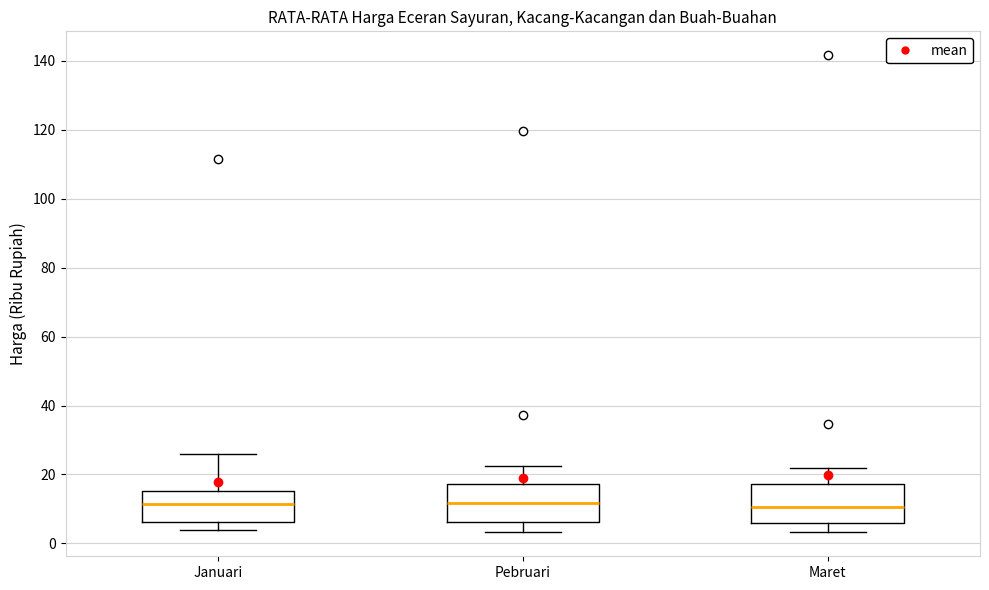

Reading left to right, transcribe this box plot: for each box, give where its median line is, the range the box spans, and where its two whiskers end, as read against the y-axis. The values are not printed on the chart, so give them approximately, as read against the axis.

Januari: median 12, box 6 to 16, whiskers 4 to 26
Pebruari: median 12, box 6 to 18, whiskers 4 to 22
Maret: median 10, box 6 to 18, whiskers 4 to 22